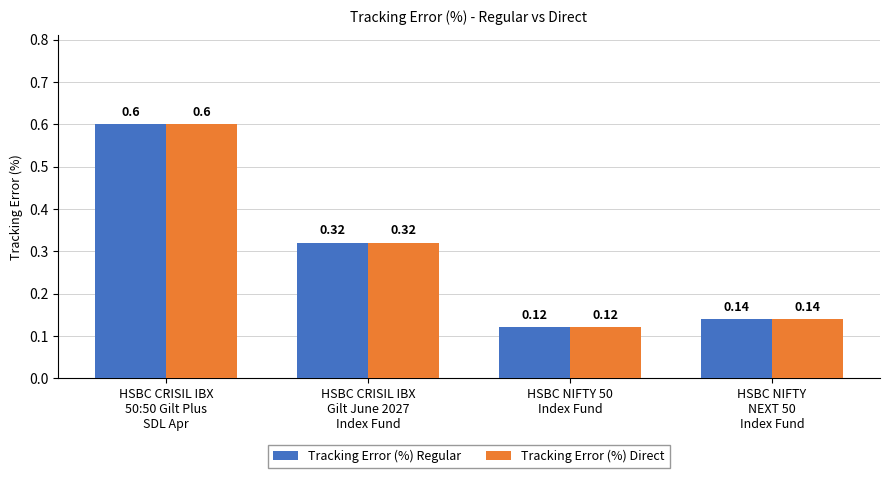

What is the sum of all Tracking Error (%) Direct values?

1.2